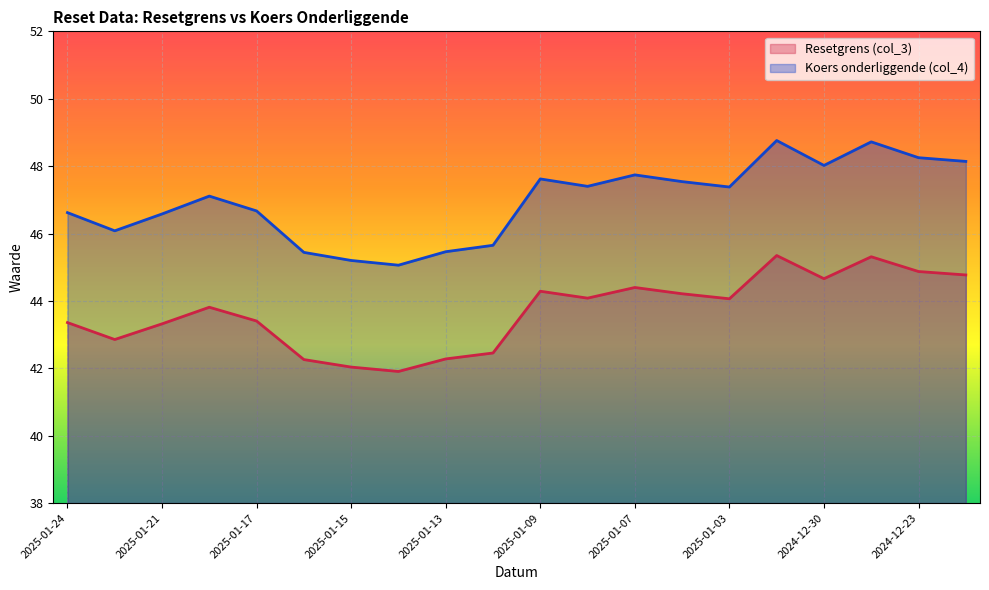

What is the label of the 2nd point from the left?

2025-01-22